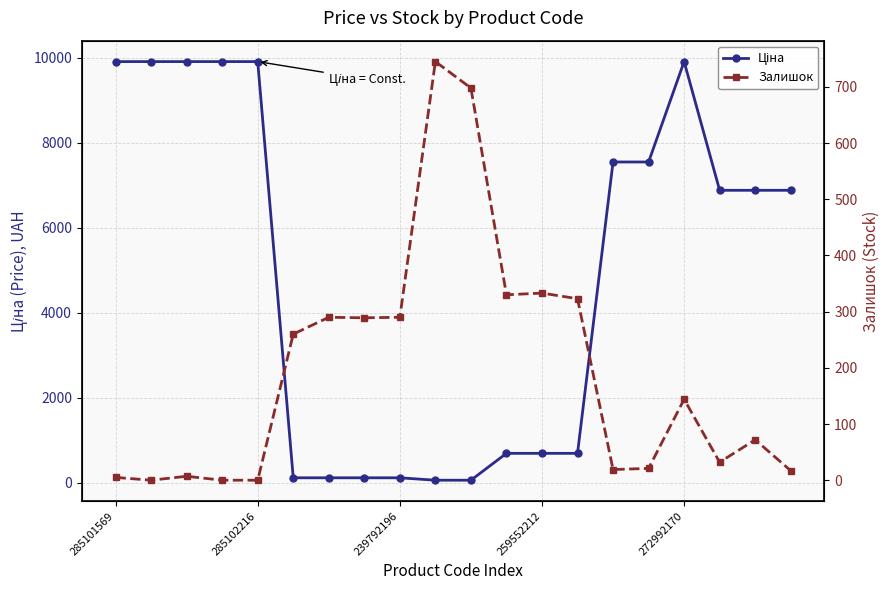

Where does the Ціна series first go above 6879?

285101569